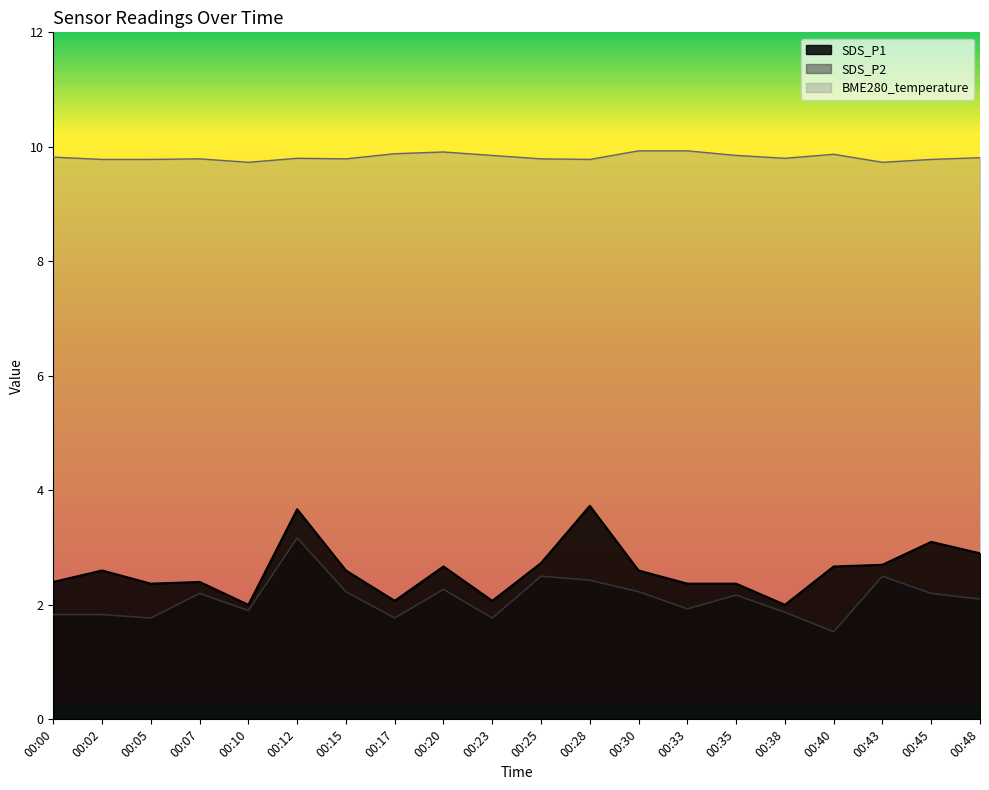

Is it true that SDS_P2 equals 3.3 at 00:35?

False